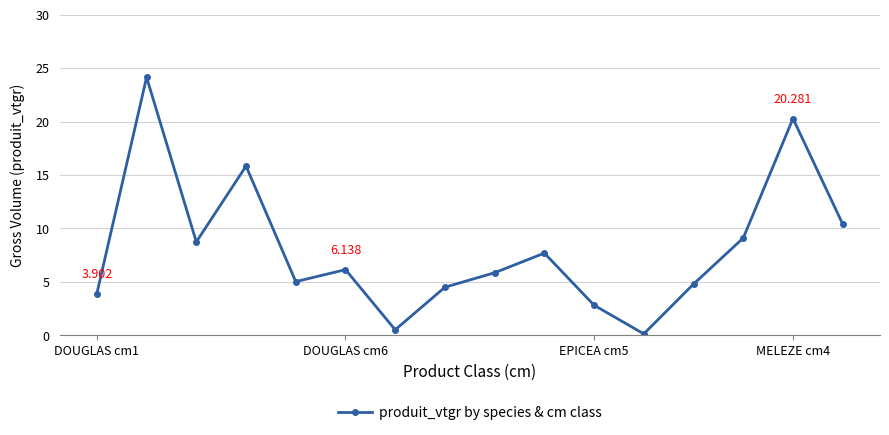

True or false: there are more than 1 points higher than both neighbors.

True